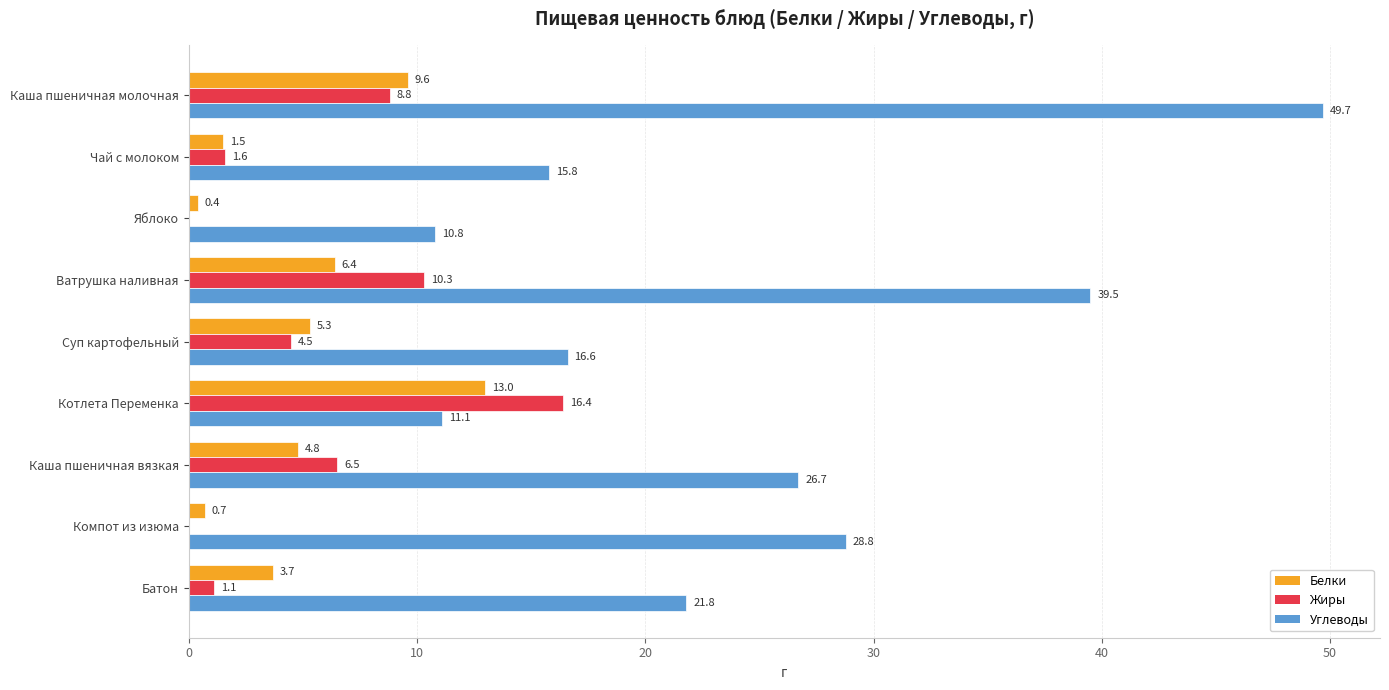

How many data points in Белки are above 4?

5